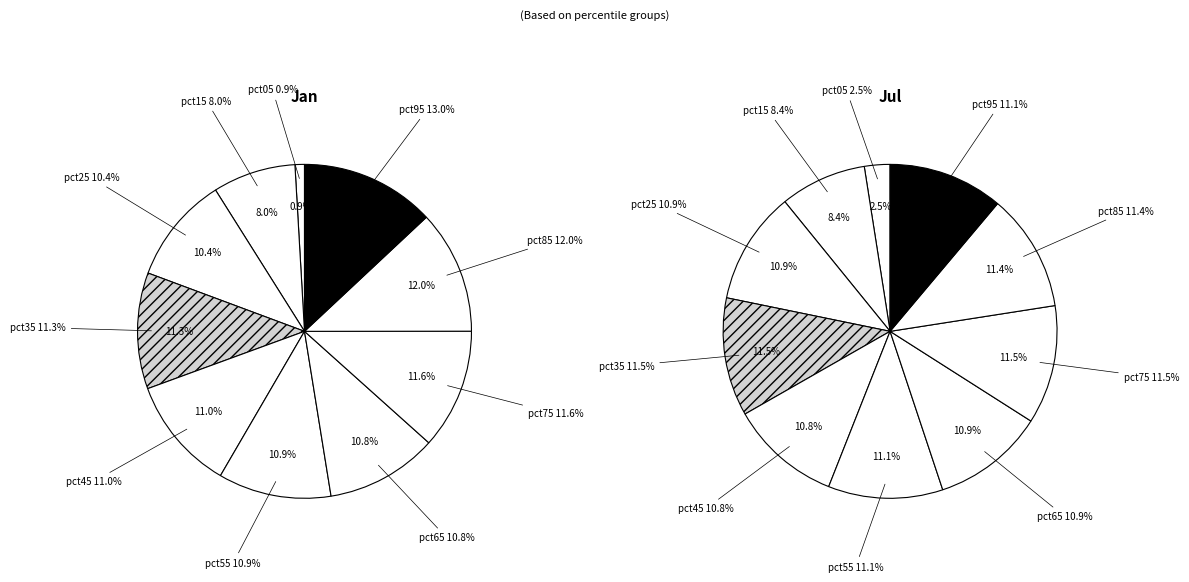

To the nearest percent, what is the average slice percentage?

10%